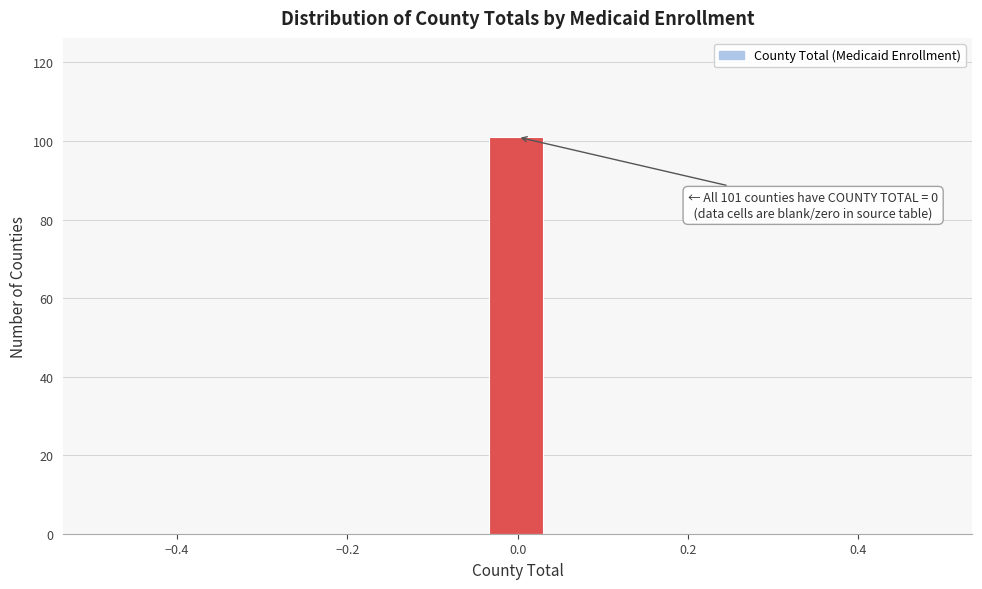

Around what value on the x-axis is the tallest bar? Give the approximate position of its centre, as read against the axis.

0.00